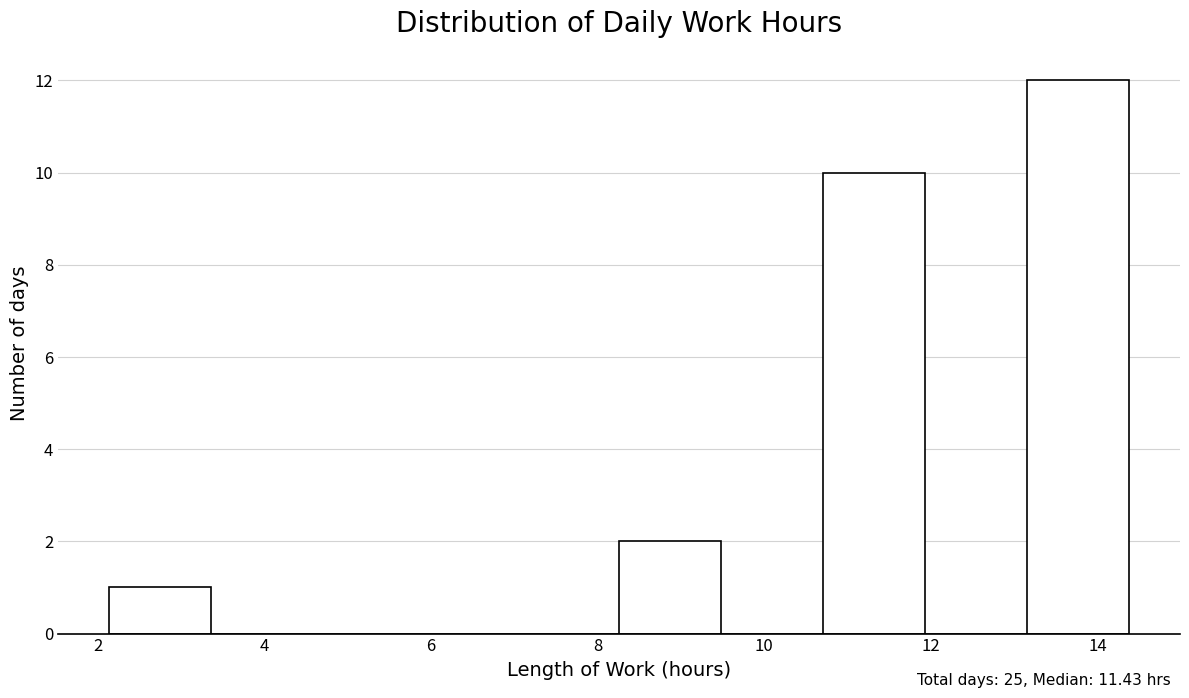

Reading left to right, transcribe this chart: for each bar, give the range it covers on the x-axis and its height. Neither the bar edges nor the heights are printed on the chart, so give them approximately, as read against the axes.

2.2 to 3.4: 1
3.4 to 4.6: 0
4.6 to 5.8: 0
5.8 to 7.0: 0
7.0 to 8.2: 0
8.2 to 9.4: 2
9.4 to 10.8: 0
10.8 to 12.0: 10
12.0 to 13.2: 0
13.2 to 14.4: 12